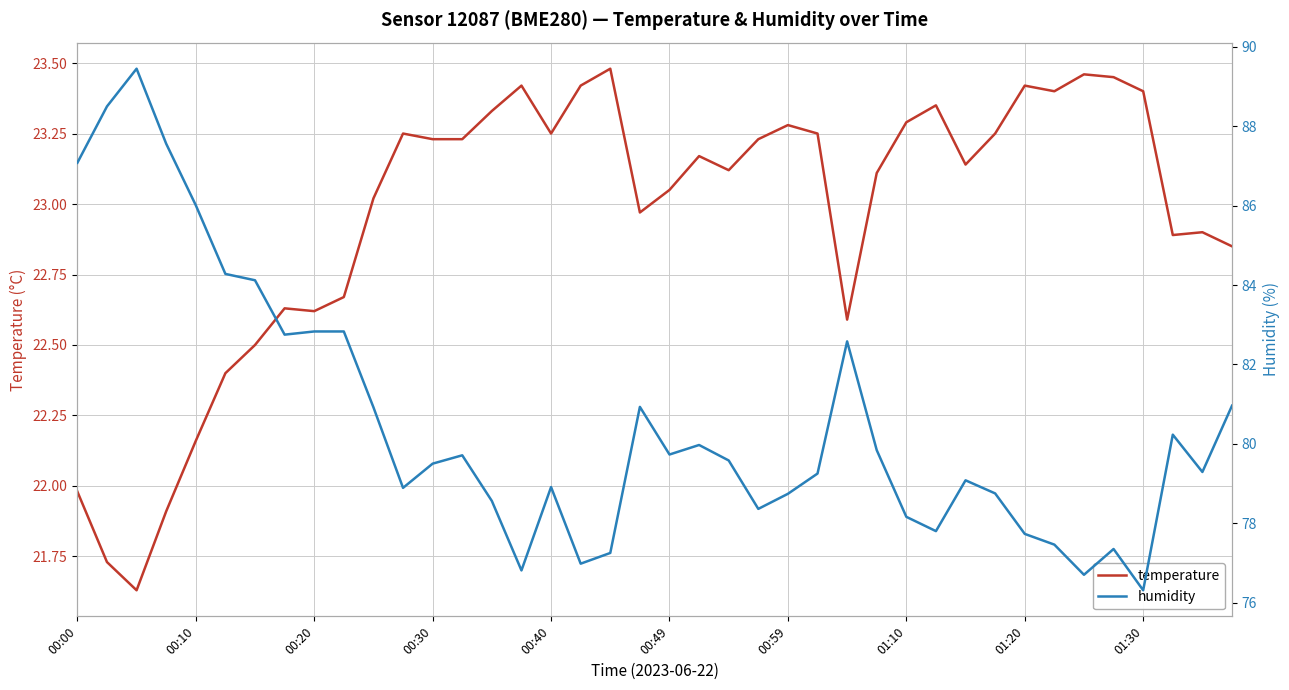

True or false: temperature has a value of 23.3 at 01:10.

True